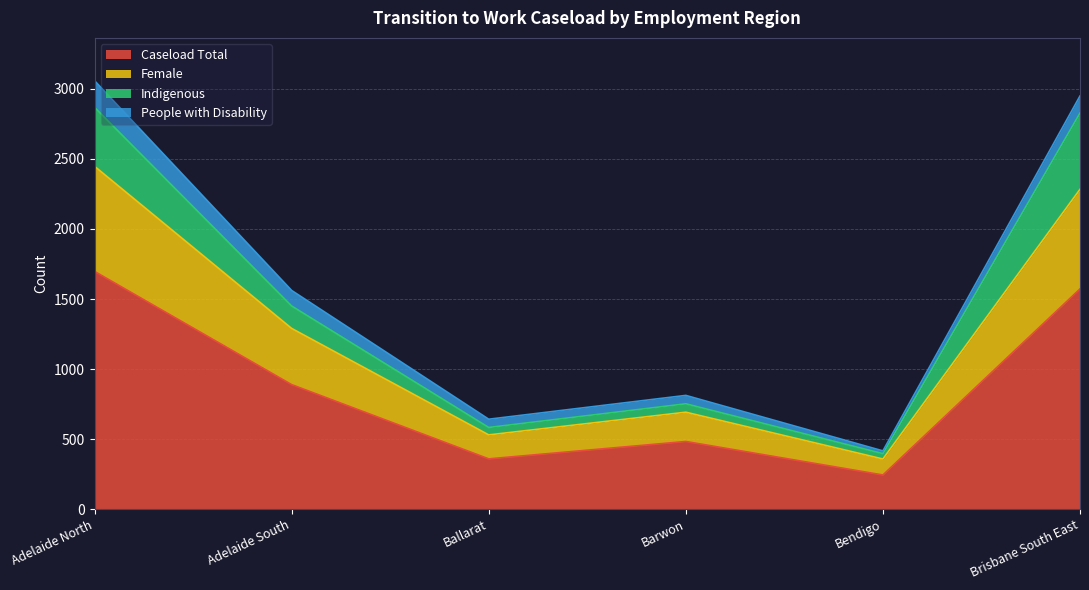

What is the smallest value displayed?

244